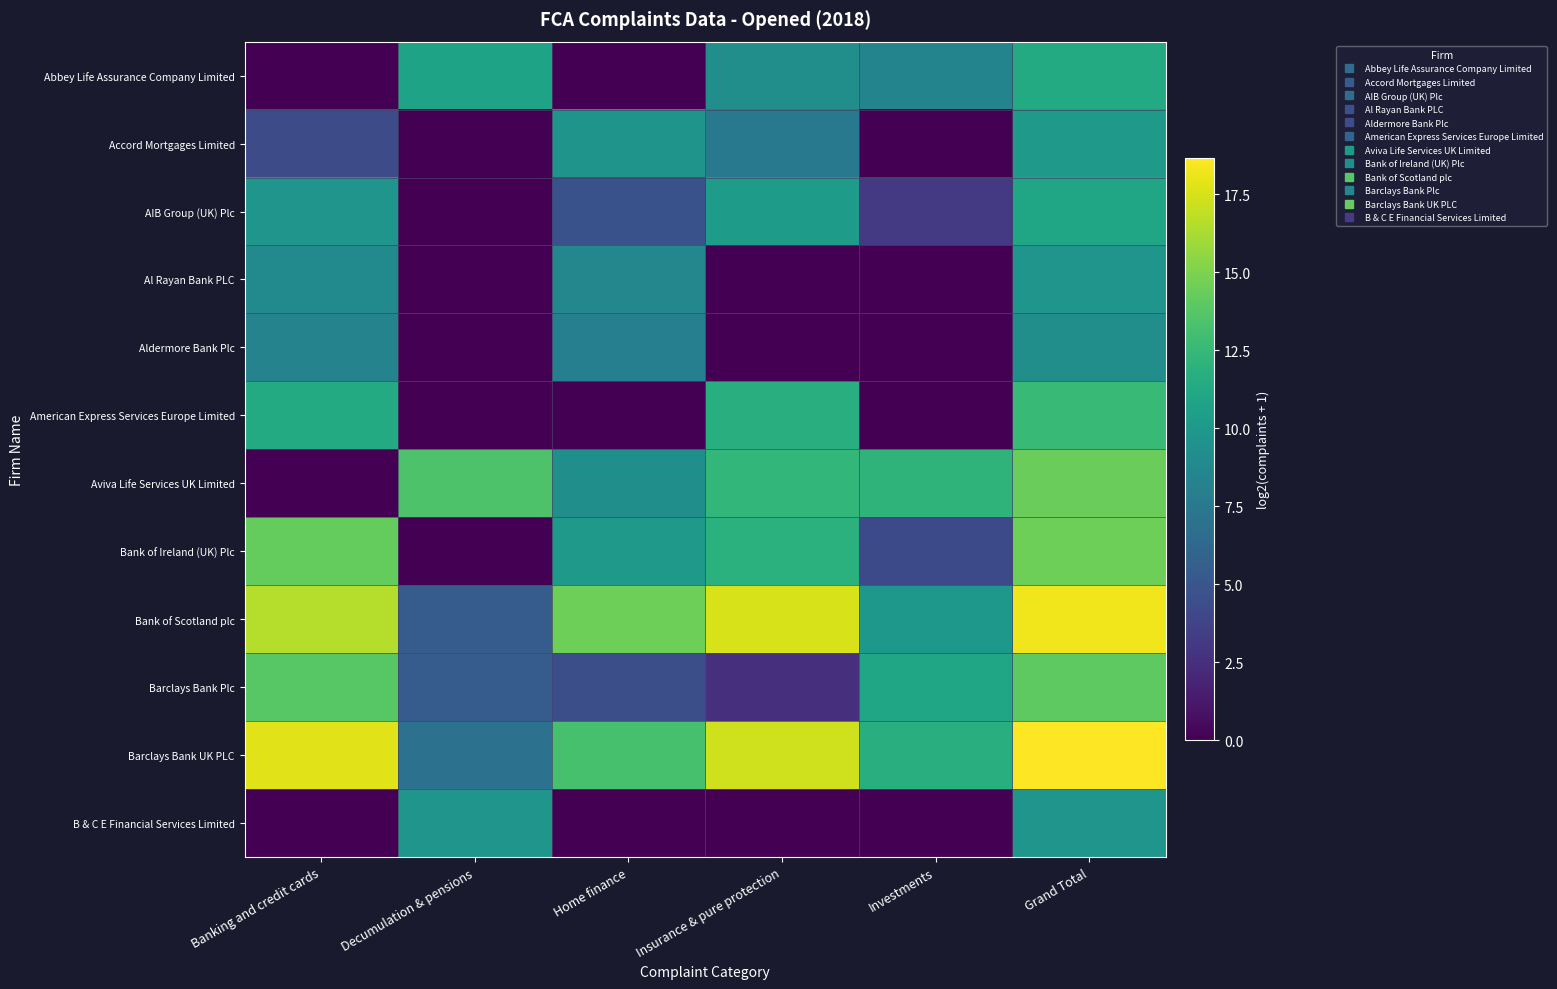

Which series has the largest total across all categories?

Barclays Bank UK PLC